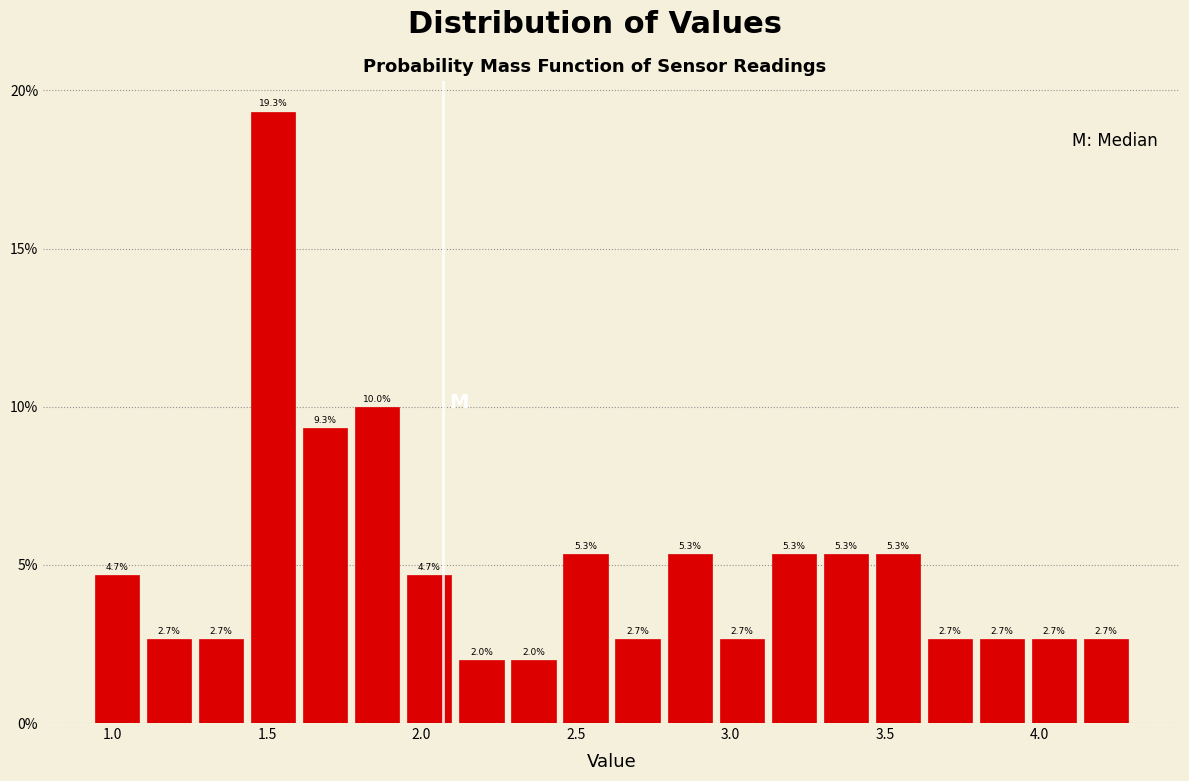

Around what value on the x-axis is the tallest bar? Give the approximate position of its centre, as read against the axis.

1.50